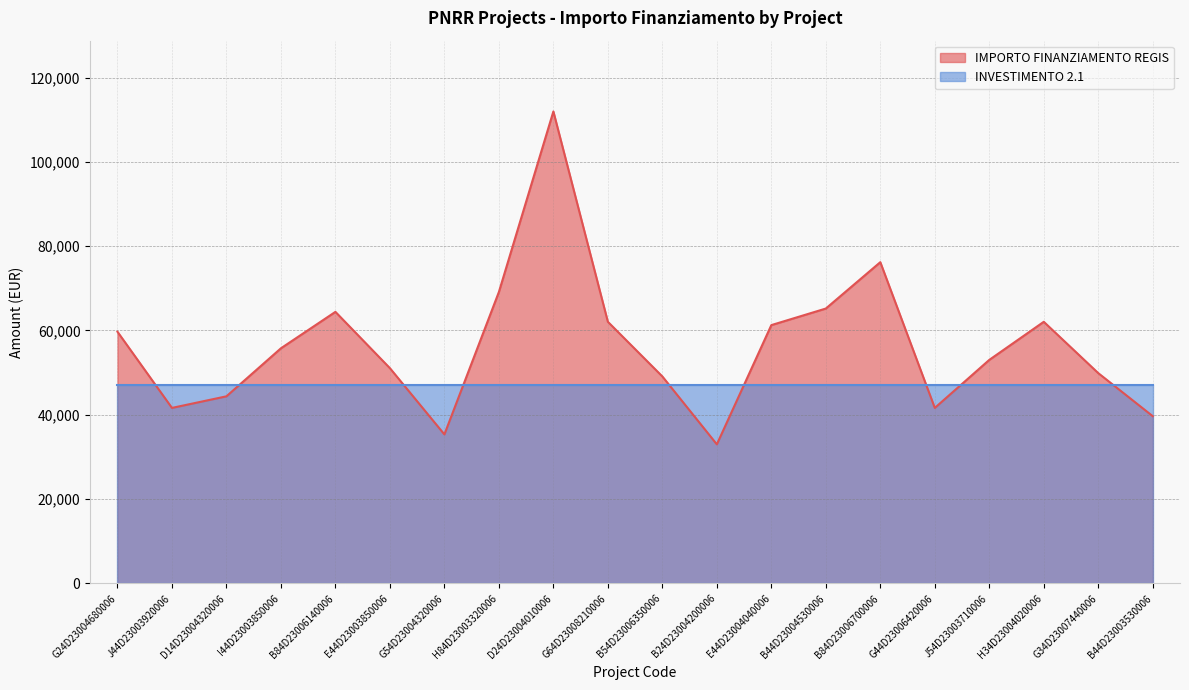

What is the sum of all values?

1126561.4